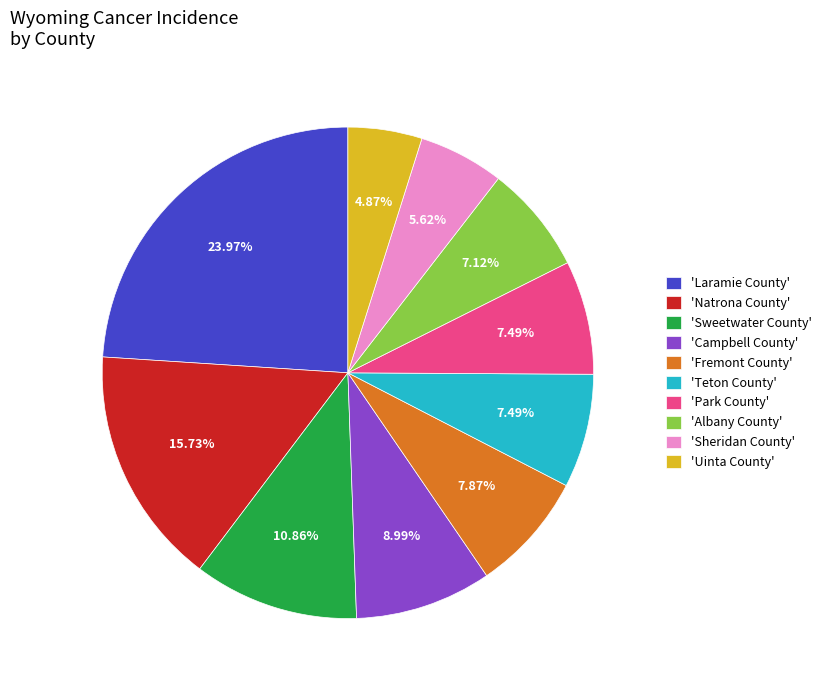

Is the sum of 'Fremont County' and 'Albany County' greater than half?

No